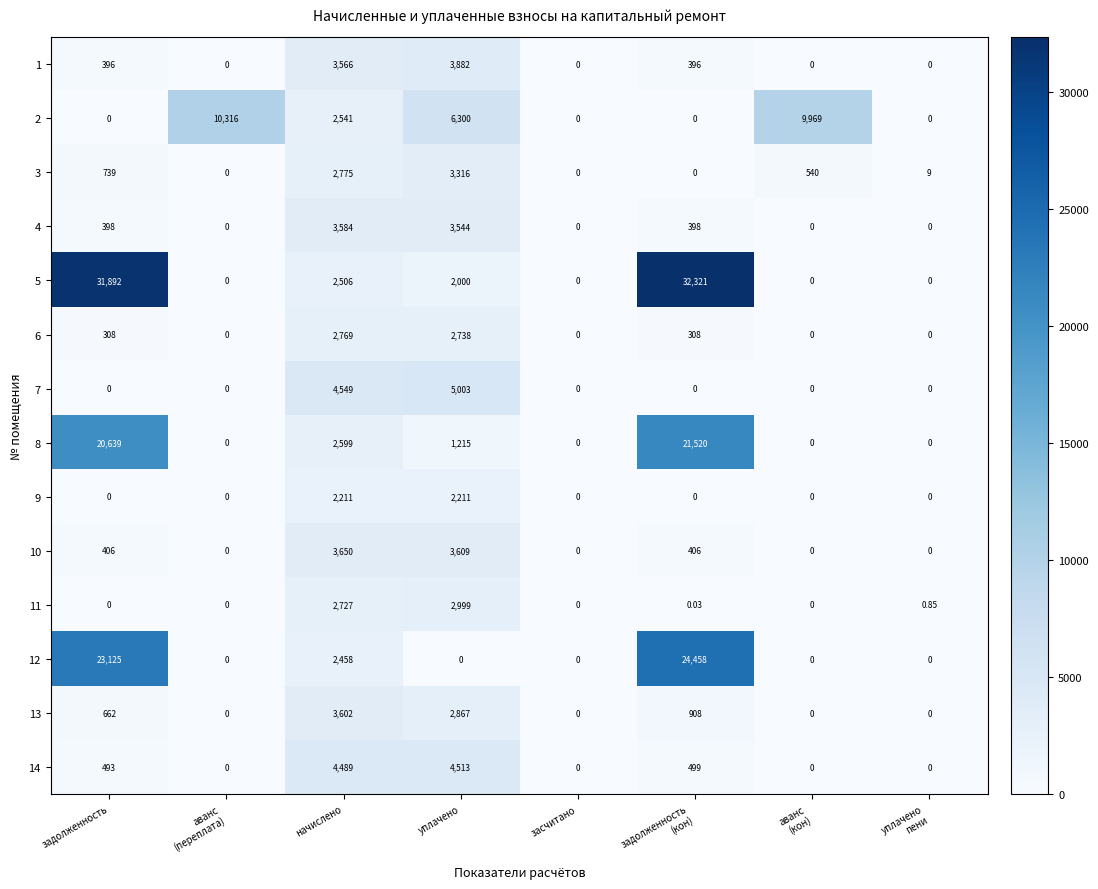

At which label does 13 reach its peak?

начислено